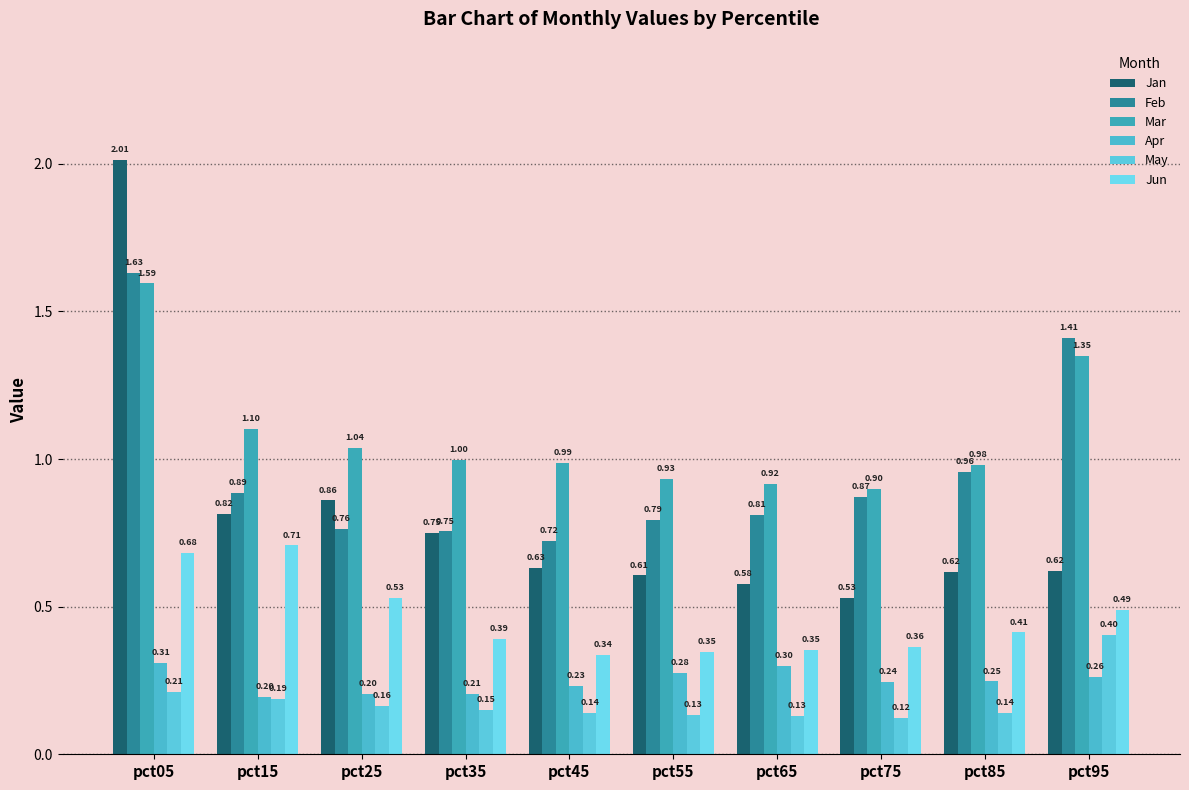

How many bars are there in each group?

6